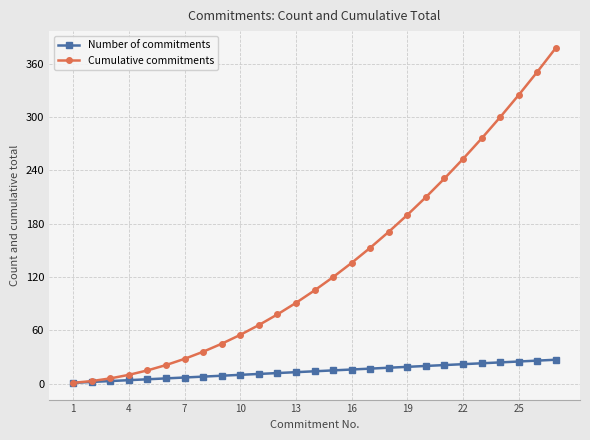

Which series has the largest range (max minus min)?

Cumulative commitments